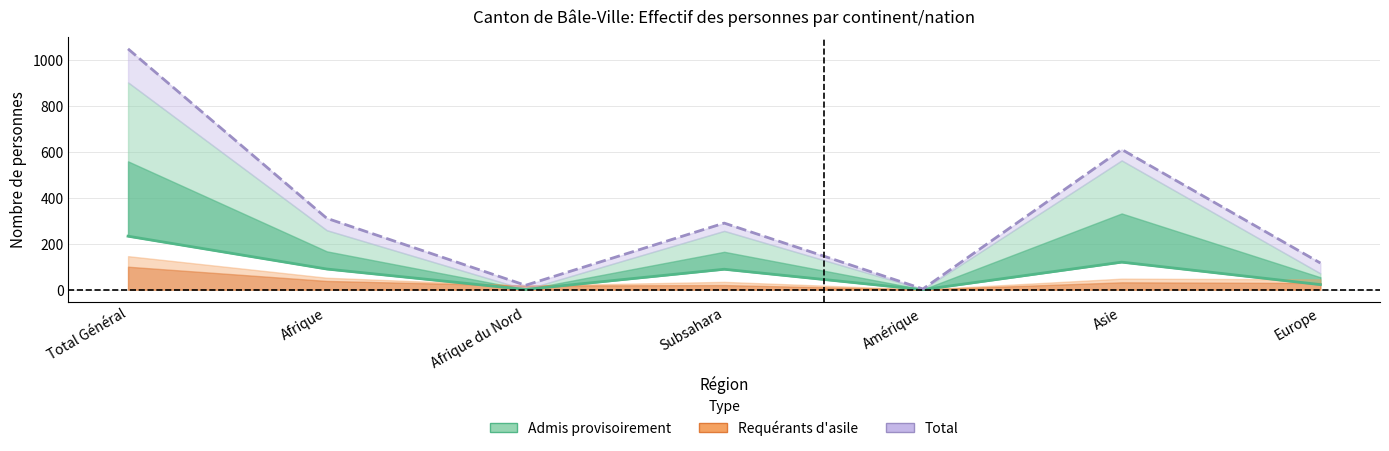

Reading left to right, what are all the values shown in this chart?

Total Général=233	Afrique=90	Afrique du Nord=1	Subsahara=89	Amérique=0	Asie=120	Europe=22